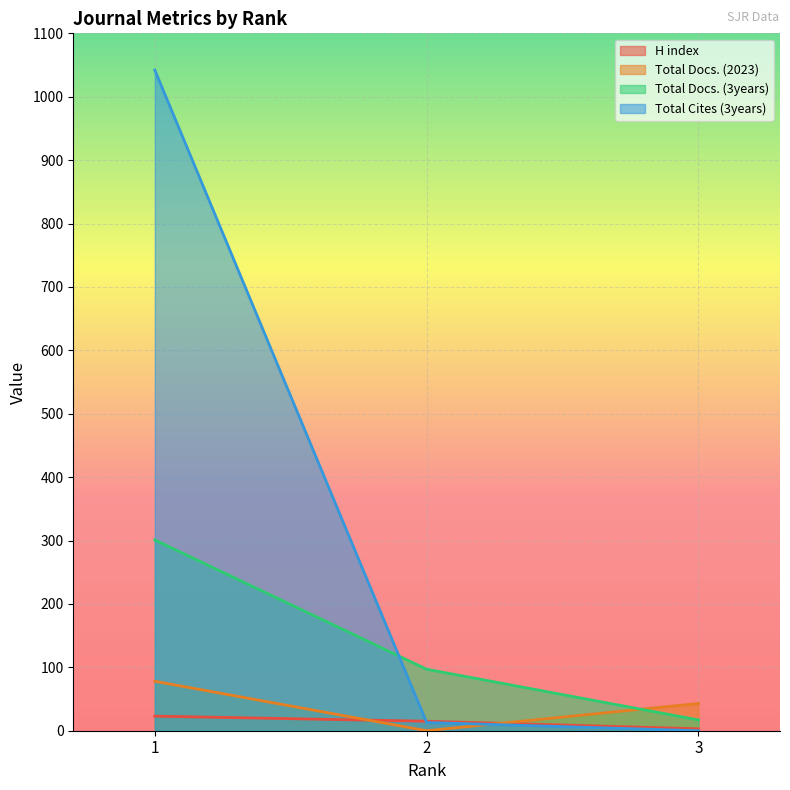

How many lines are shown in the chart?

4